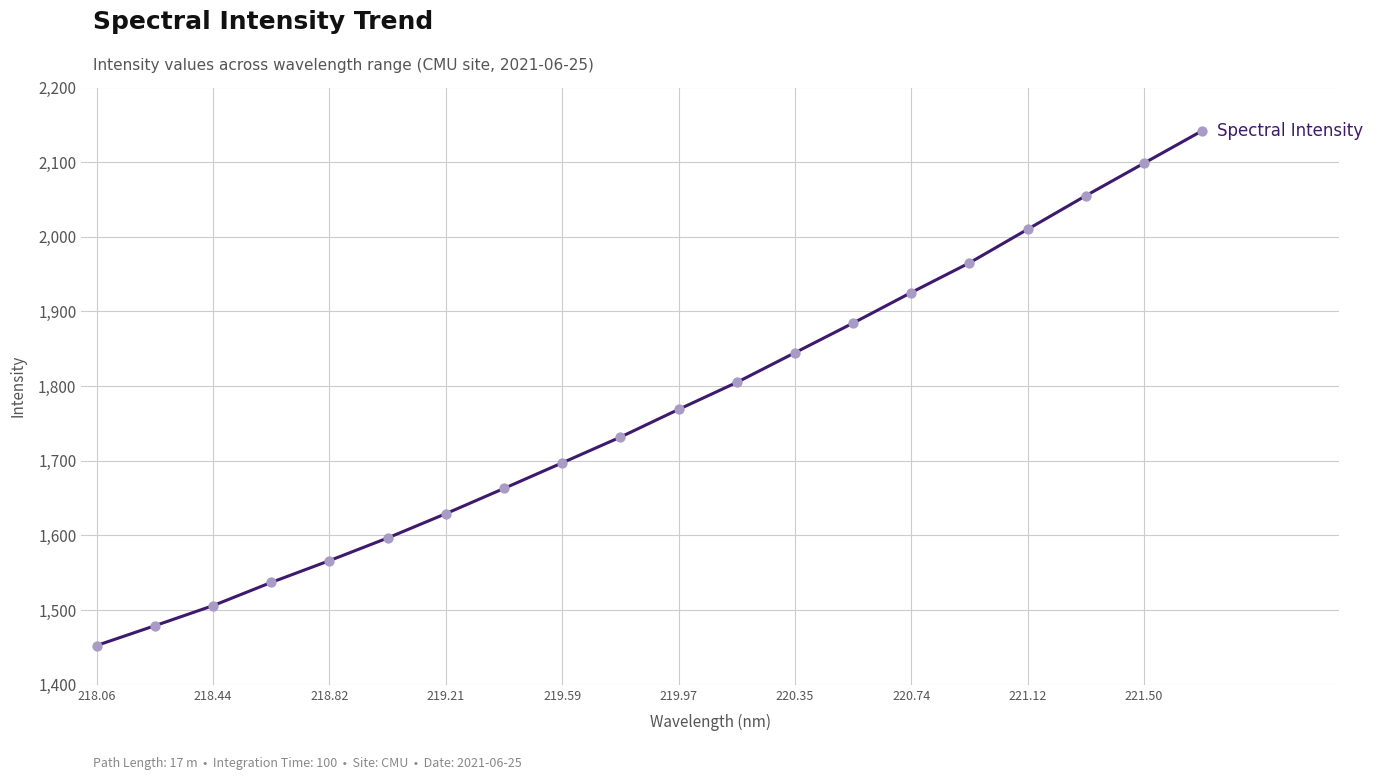

What is the difference between the maximum and minimum values?

689.2